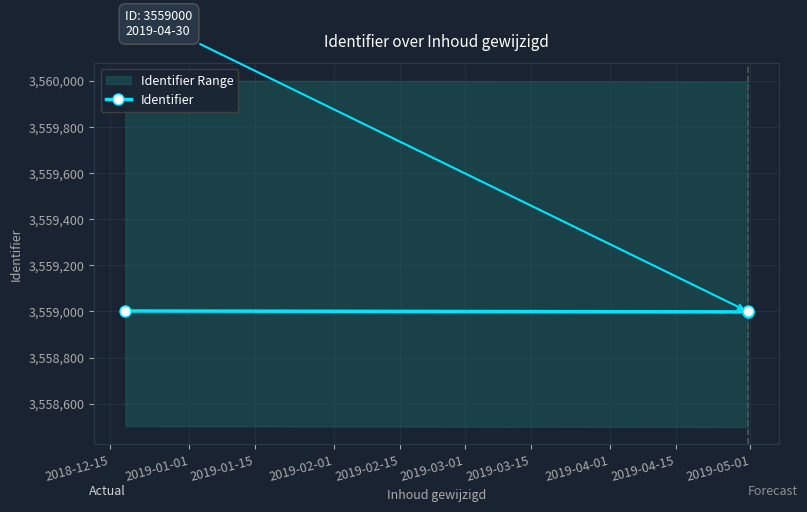

What is the maximum value for Identifier?

3559002